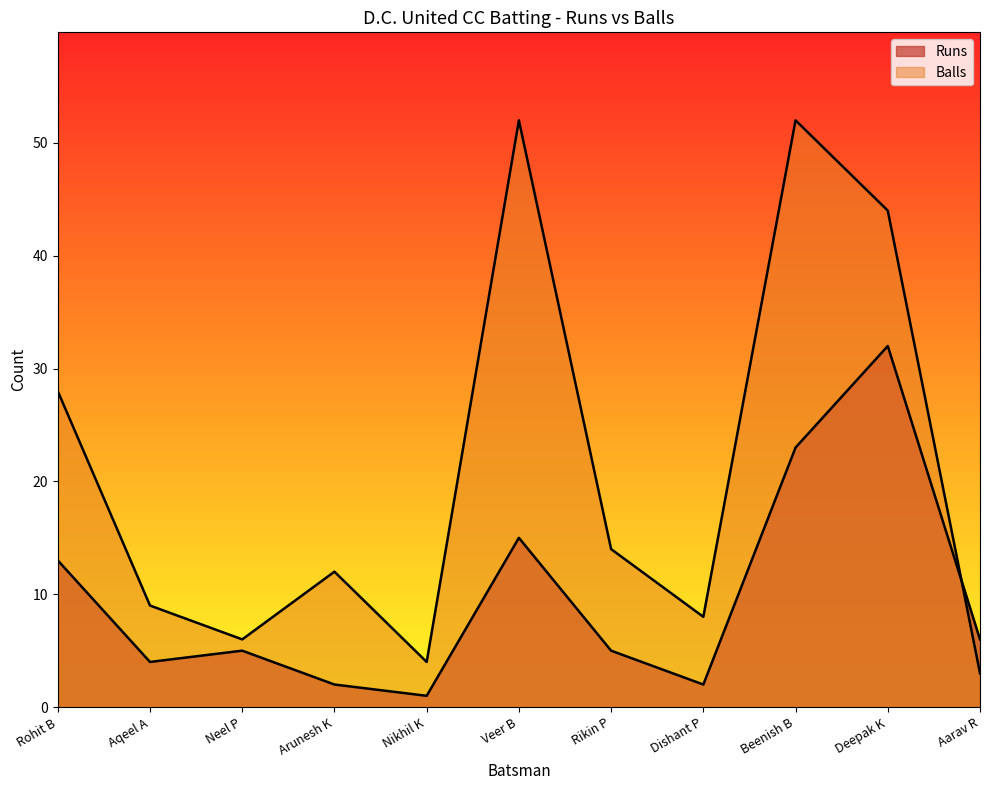

True or false: Runs and Balls cross at least once.

True